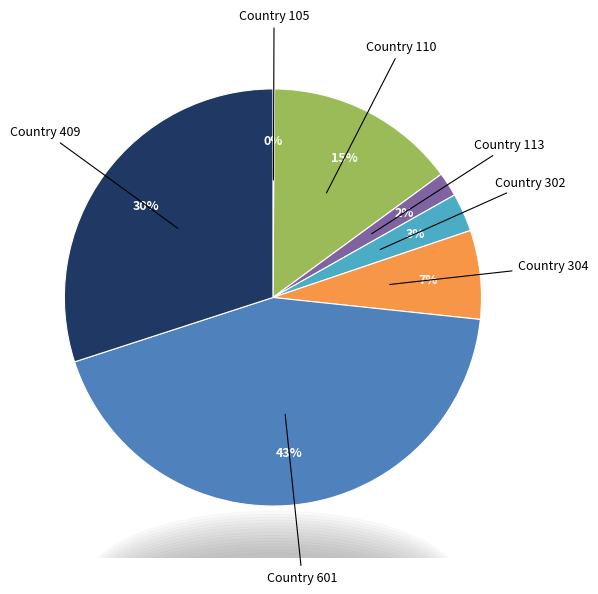

To the nearest percent, what percentage of the pie is Country 302?

3%